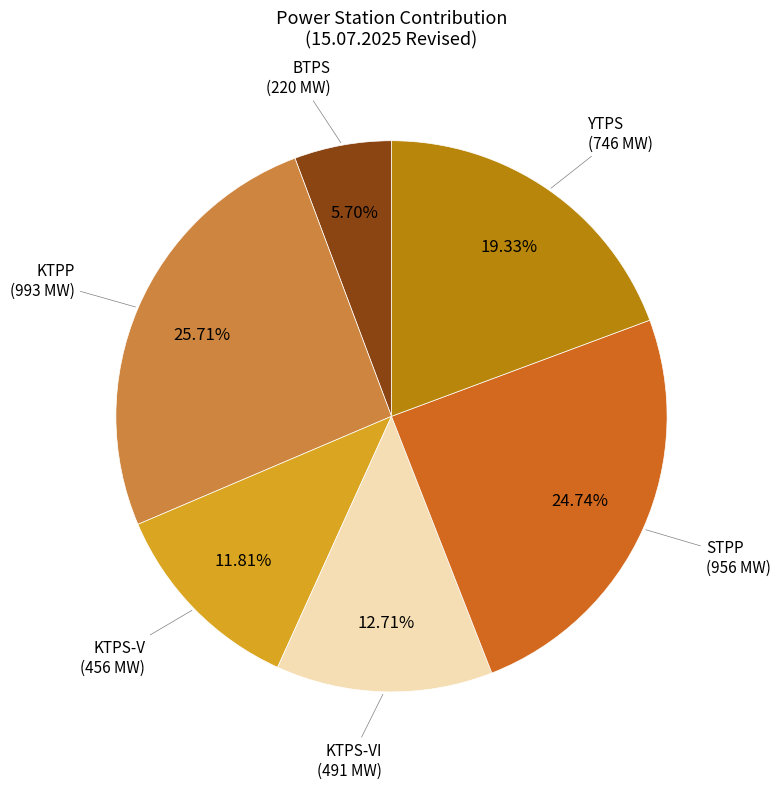

What is the smallest slice in the pie chart?

BTPS